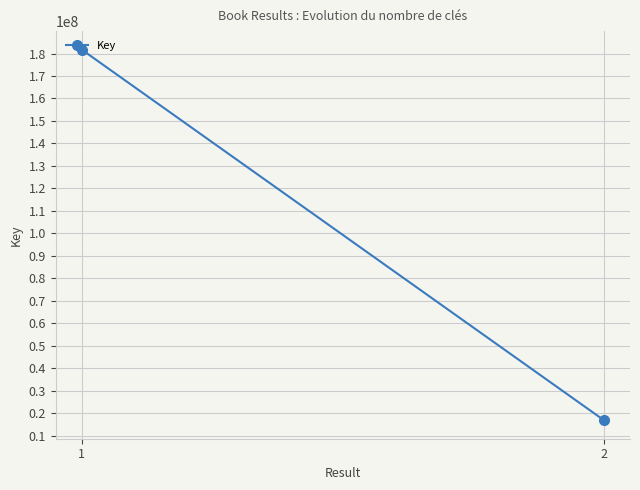

Which has a higher value, 2 or 1?

1